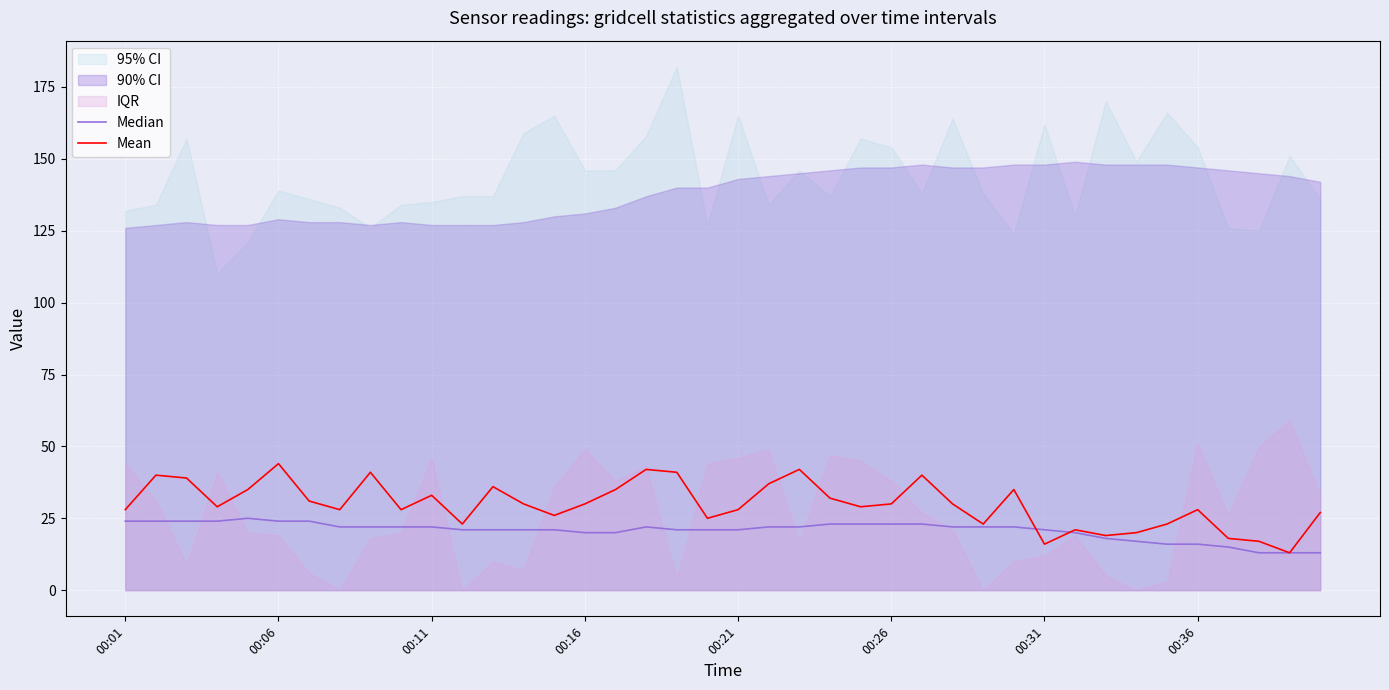

Reading left to right, list all the values displayed in this chart.

Median: 24	24	24	24	25	24	24	22	22	22	22	21	21	21	21	20	20	22	21	21	21	22	22	23	23	23	23	22	22	22	21	20	18	17	16	16	15	13	13	13
Mean: 28	40	39	29	35	44	31	28	41	28	33	23	36	30	26	30	35	42	41	25	28	37	42	32	29	30	40	30	23	35	16	21	19	20	23	28	18	17	13	27